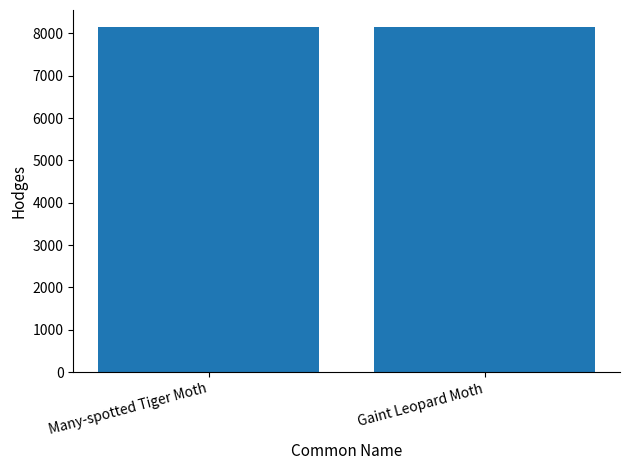

What is the ratio of the value at Many-spotted Tiger Moth to the value at Gaint Leopard Moth?

1.0